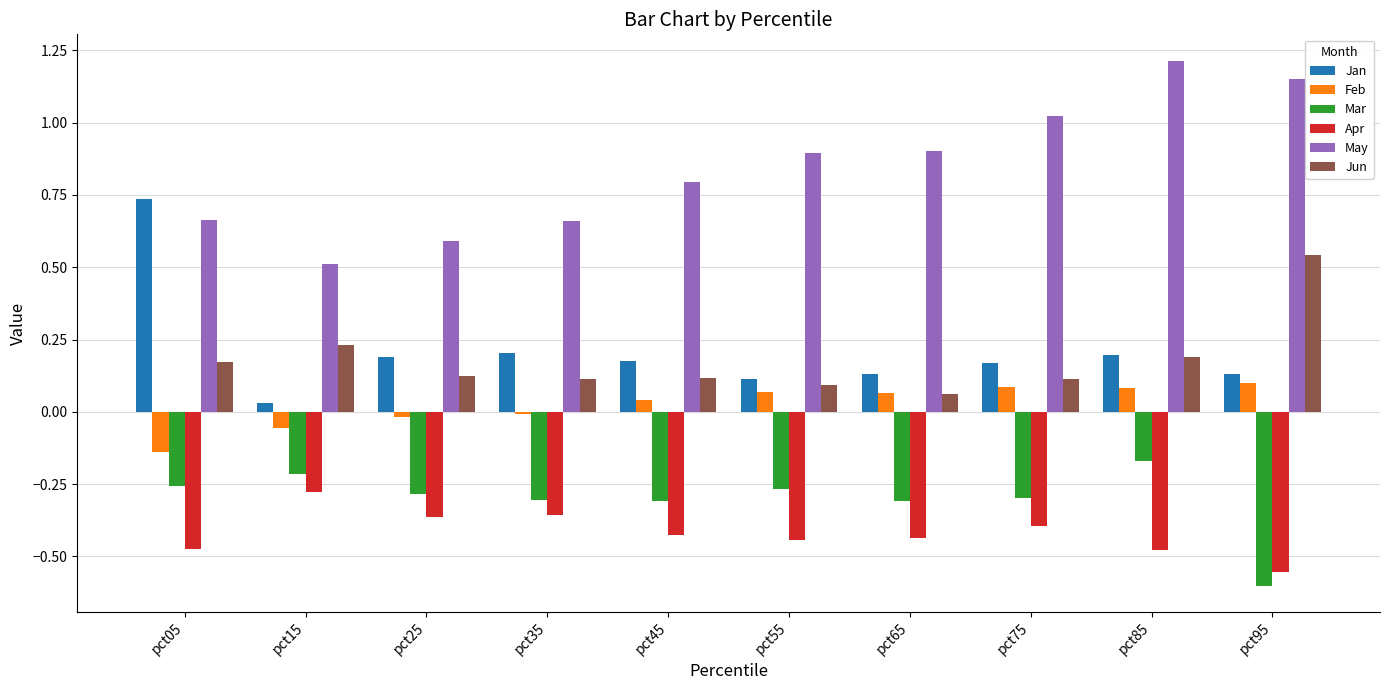

The value of Mar at pct25 is -0.3. True or false?

True